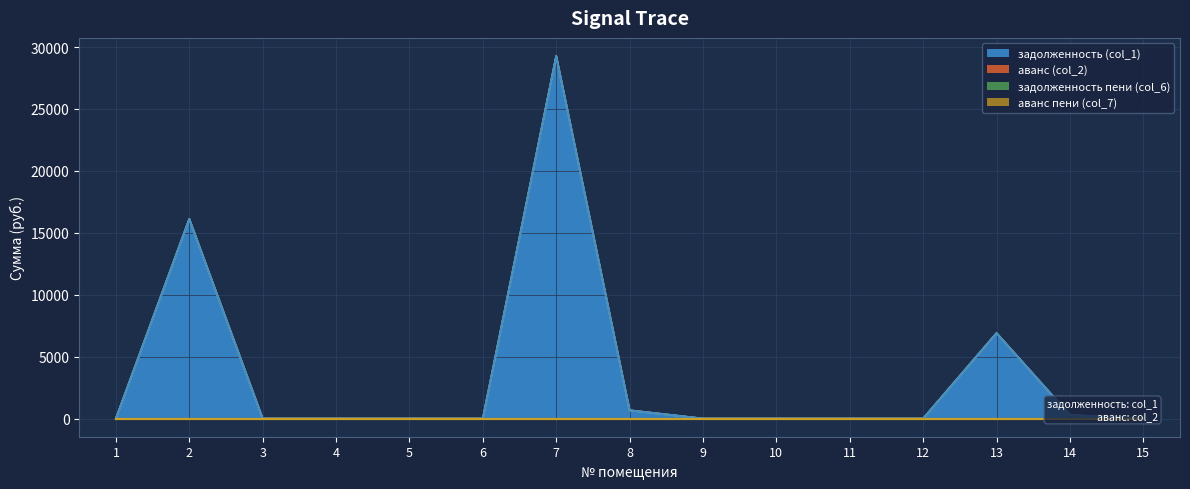

Reading right to left, list all the values displayed in this chart.

задолженность (col_1): 0.0	281.0	6901.2	0.0	0.0	0.0	0.0	666.4	29272.3	0.0	0.0	0.0	0.0	16115.2	0.0
аванс (col_2): 0.0	0.0	0.0	0.0	0.0	0.0	0.0	0.0	0.0	0.0	0.0	0.0	0.0	0.0	0.0
задолженность пени (col_6): 0.0	0.0	0.0	0.0	0.0	0.0	0.0	0.0	0.0	0.0	0.0	0.0	0.0	0.0	0.0
аванс пени (col_7): 0.0	0.0	0.0	0.0	0.0	0.0	0.0	0.0	0.0	0.0	0.0	0.0	0.0	0.0	0.0